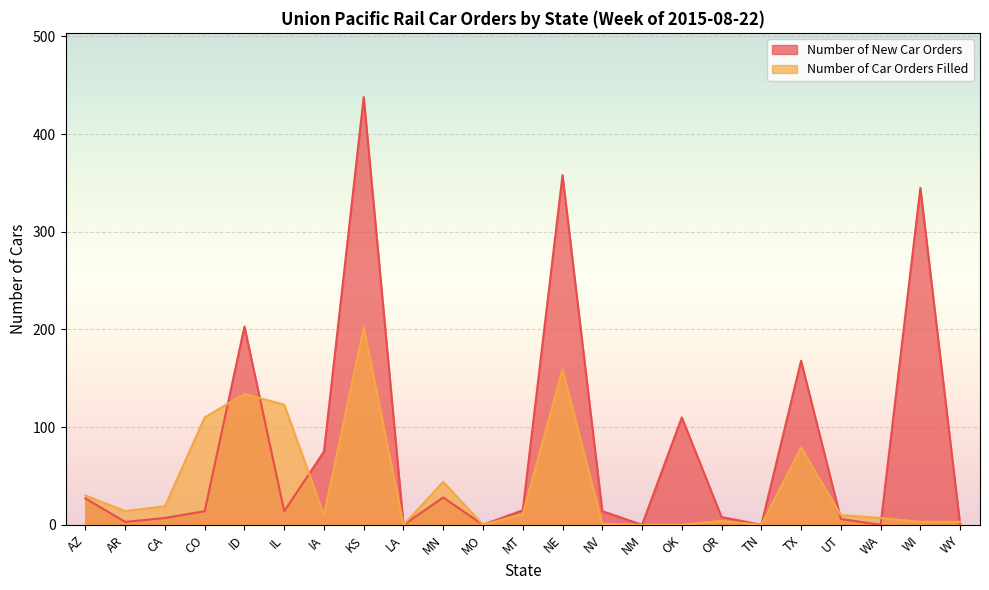

What is the difference between the Number of New Car Orders values at CO and ID?

189